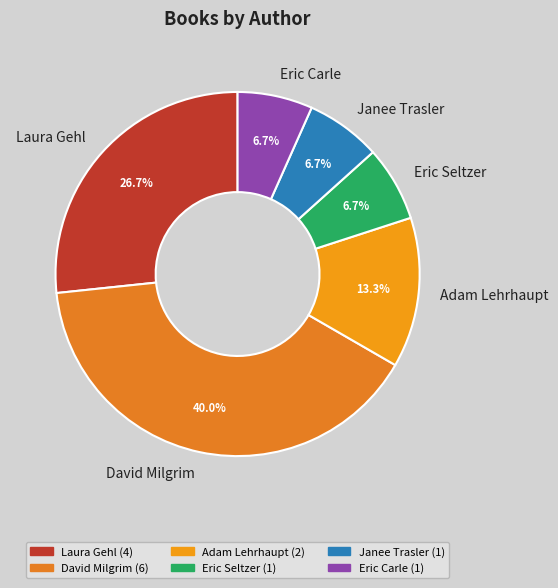

The David Milgrim slice represents 30% of the pie. True or false?

False